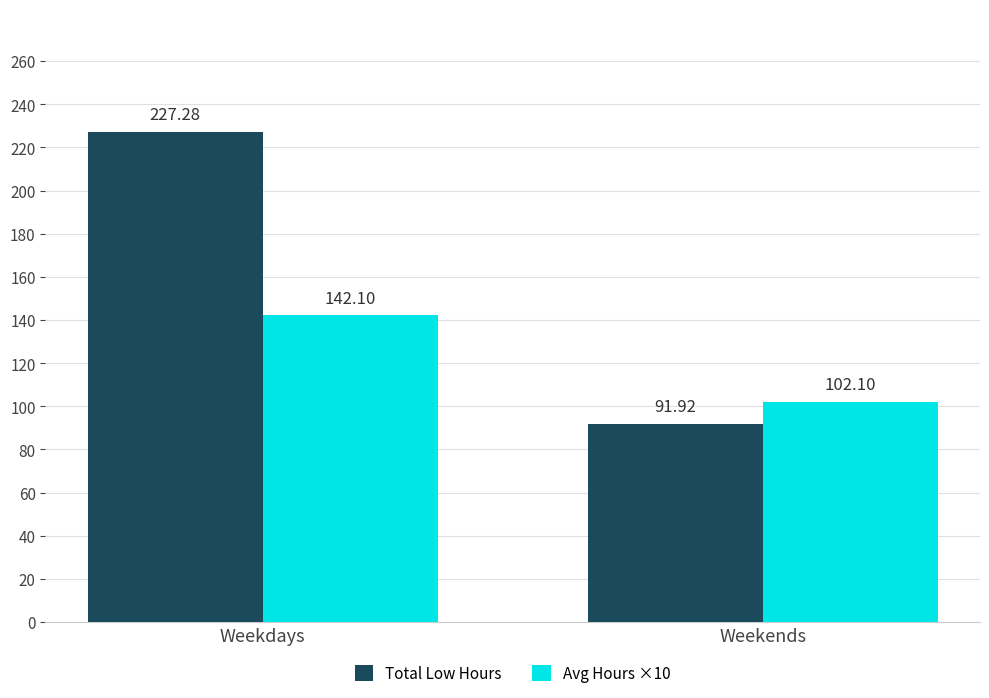

How many groups of bars are there?

2